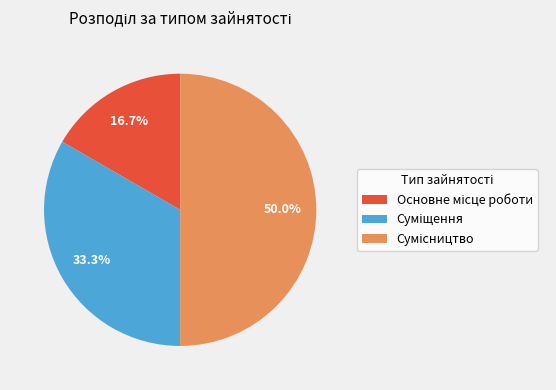

Which slice is the smallest?

Основне місце роботи